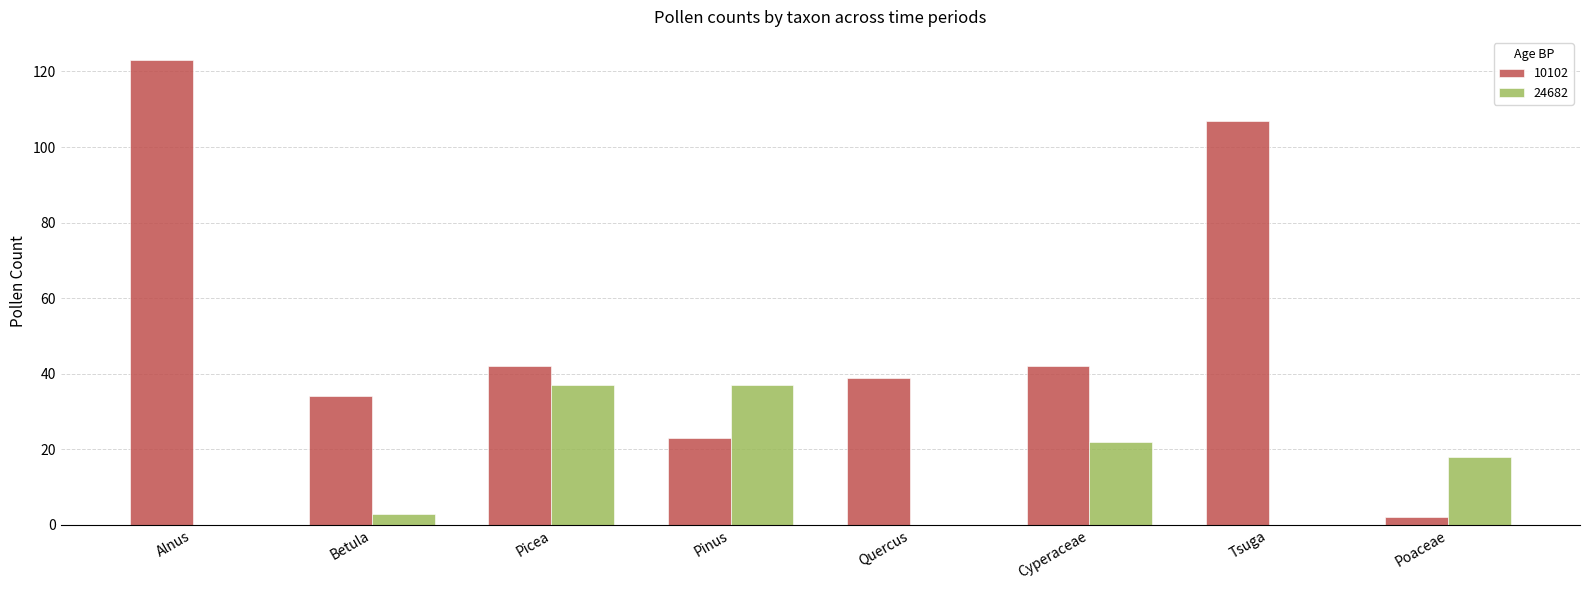

Where is 24682 nearest to the value 18?

Poaceae